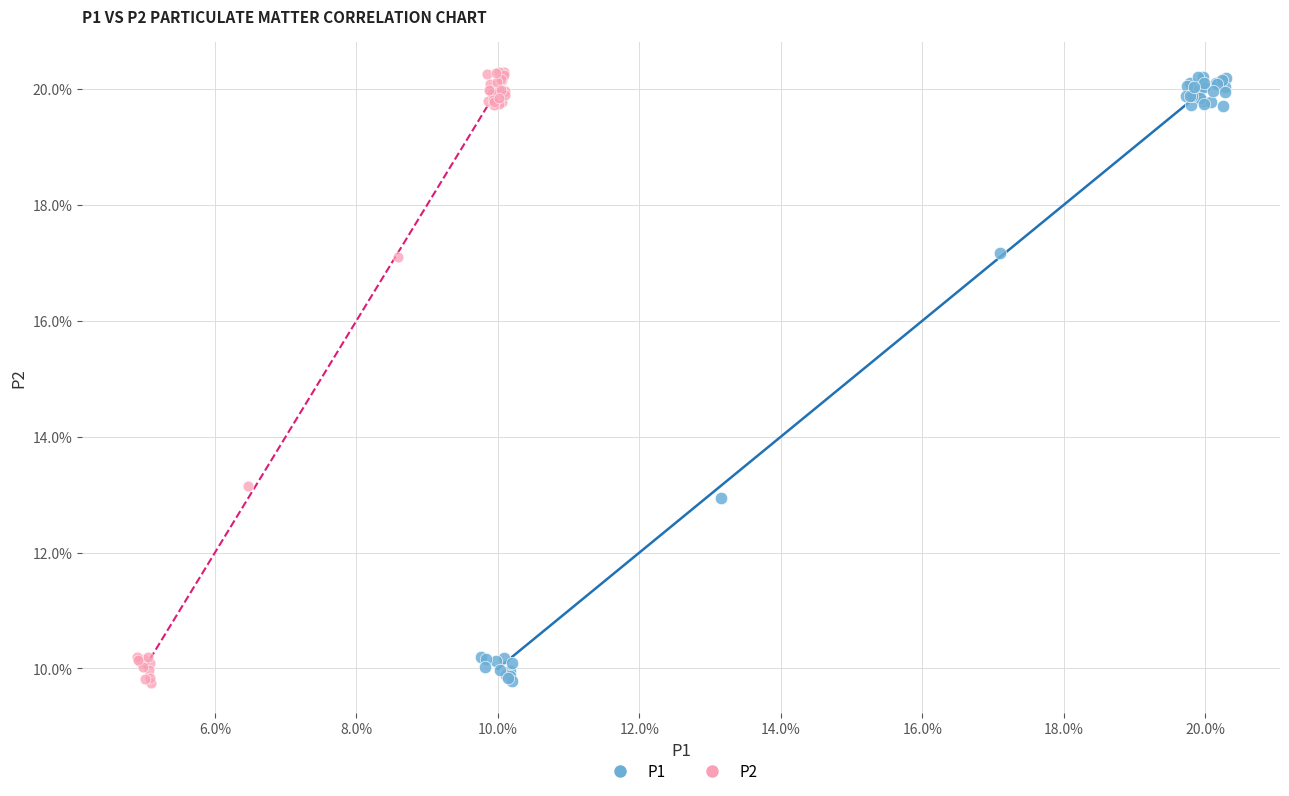

What are all the series names shown in the legend?

P1, P2